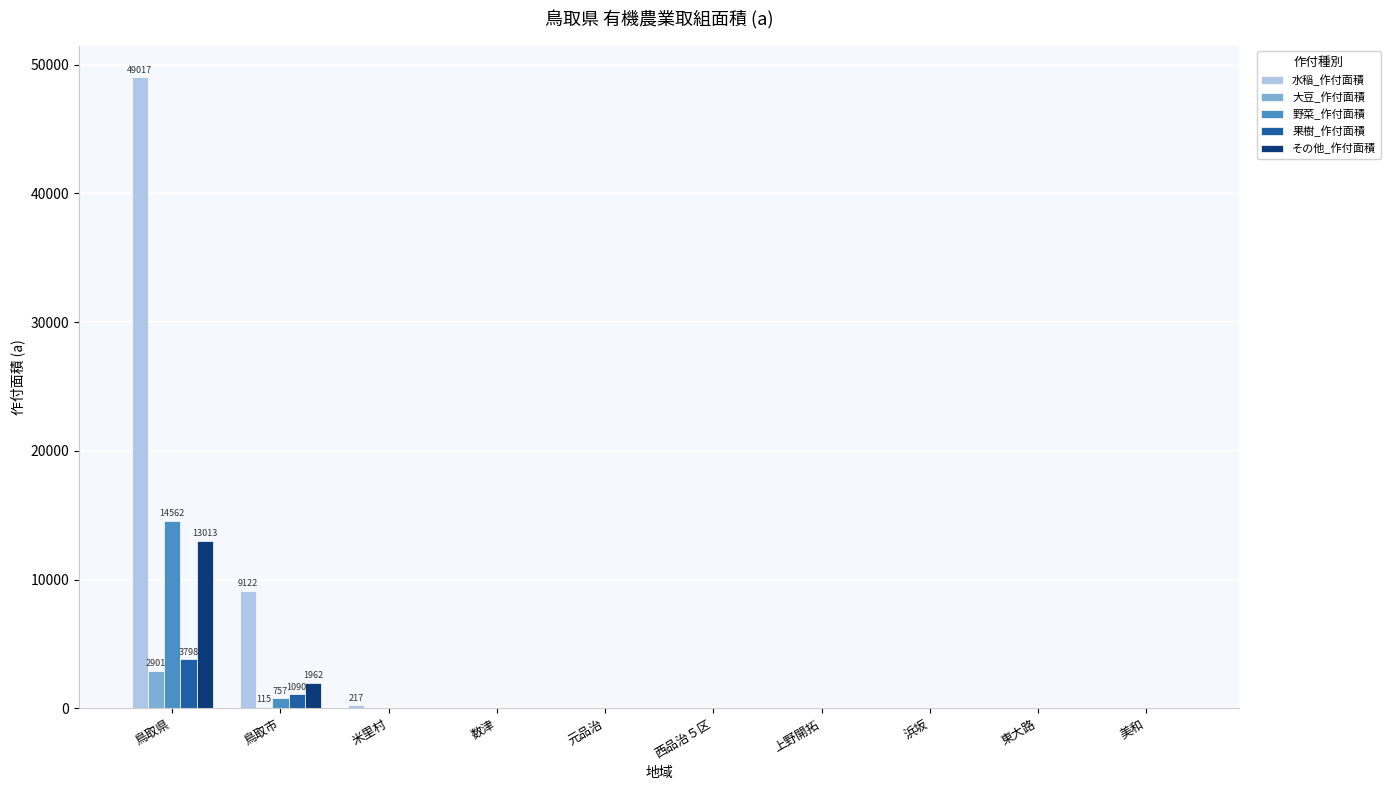

Which category has the highest value in the その他_作付面積 series?

鳥取県